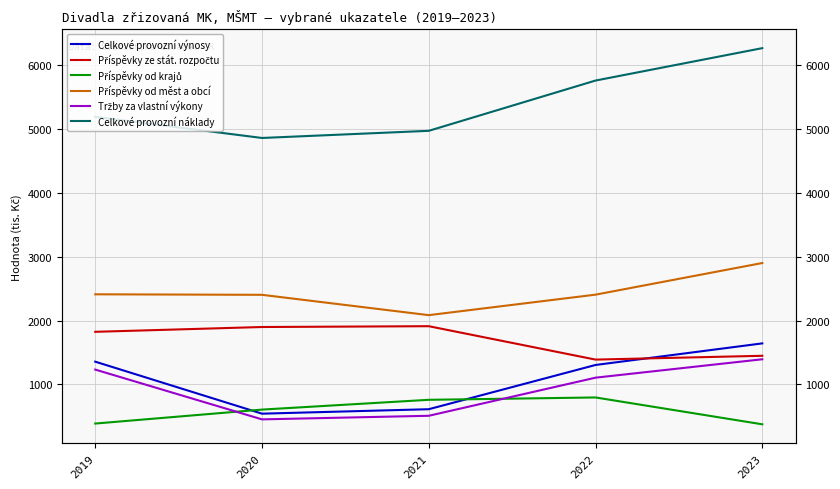

Rank the series by their maximum value, from lowest to highest.

Příspěvky od krajů, Tržby za vlastní výkony, Celkové provozní výnosy, Příspěvky ze stát. rozpočtu, Příspěvky od měst a obcí, Celkové provozní náklady